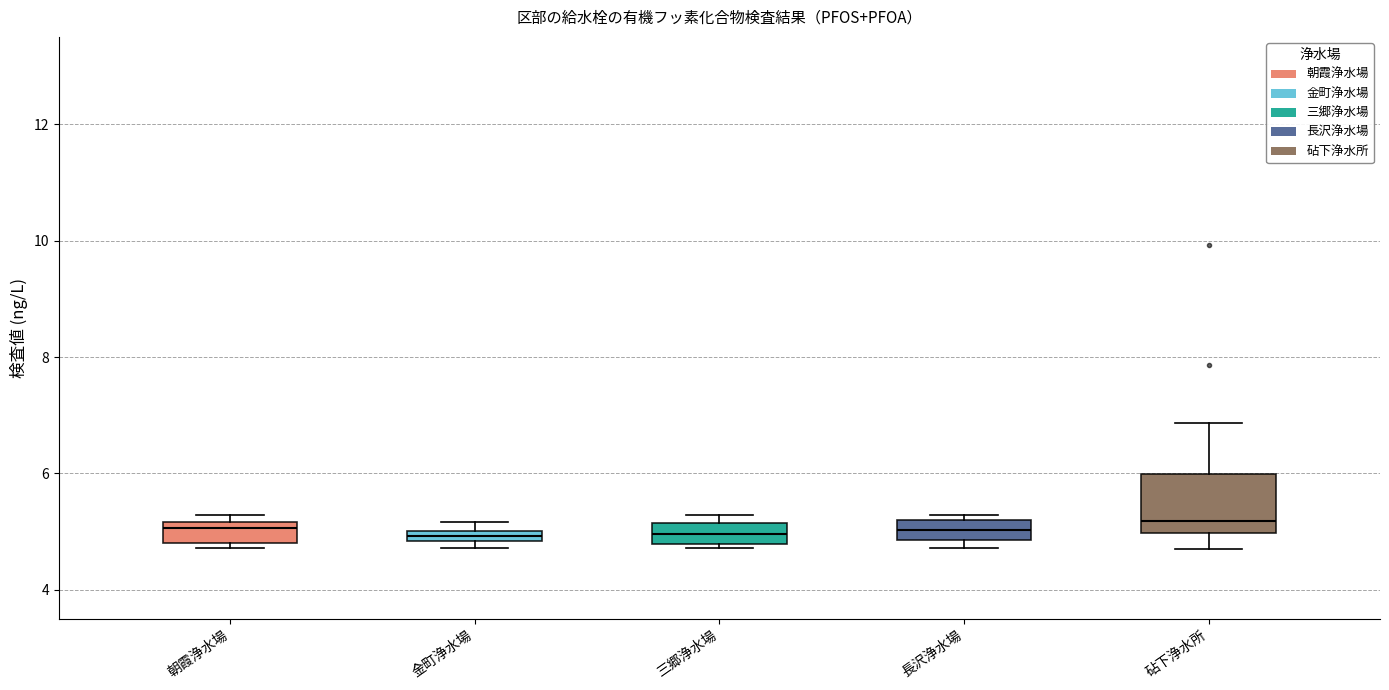

Which box is the tallest, from its lower edge to its upper edge?

砧下浄水所